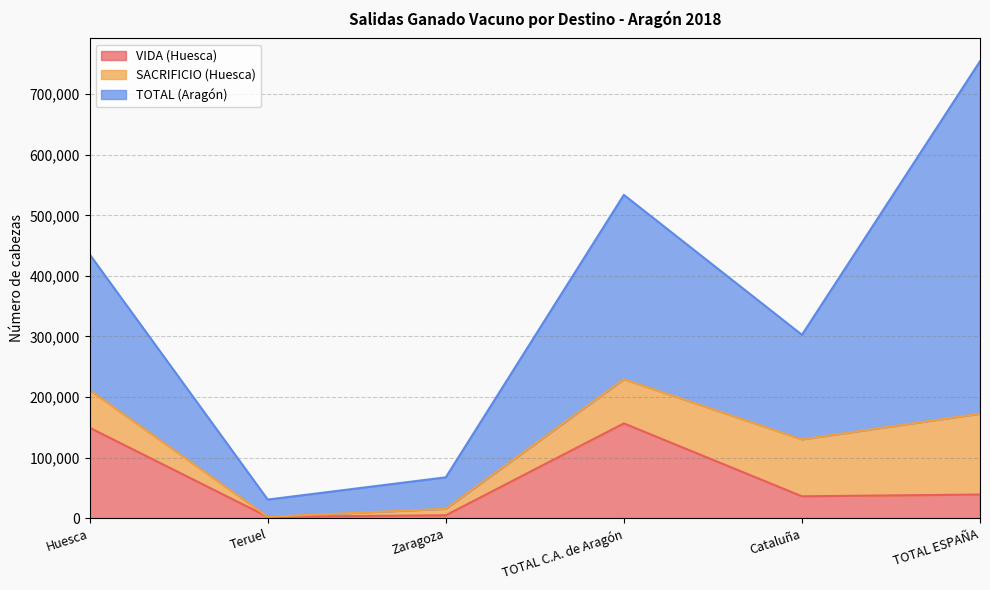

Which has a higher value, TOTAL ESPAÑA or Cataluña?

TOTAL ESPAÑA